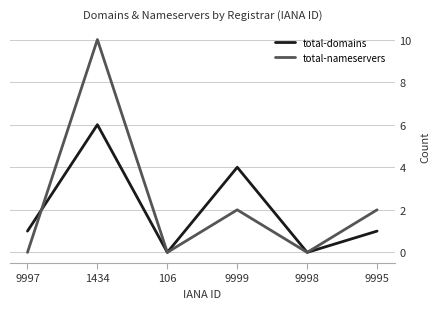

True or false: total-nameservers has more than 2 interior local peaks.

False